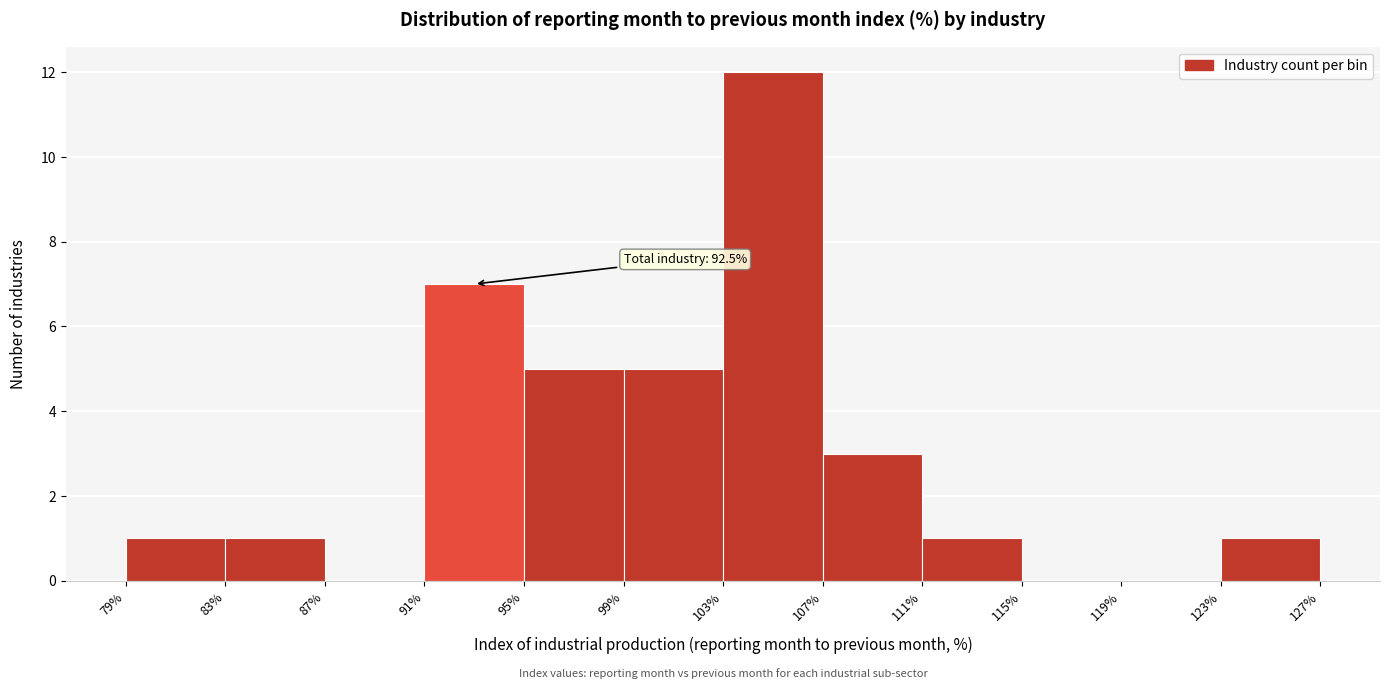

Which range on the x-axis has the tallest bar?

103% to 107%